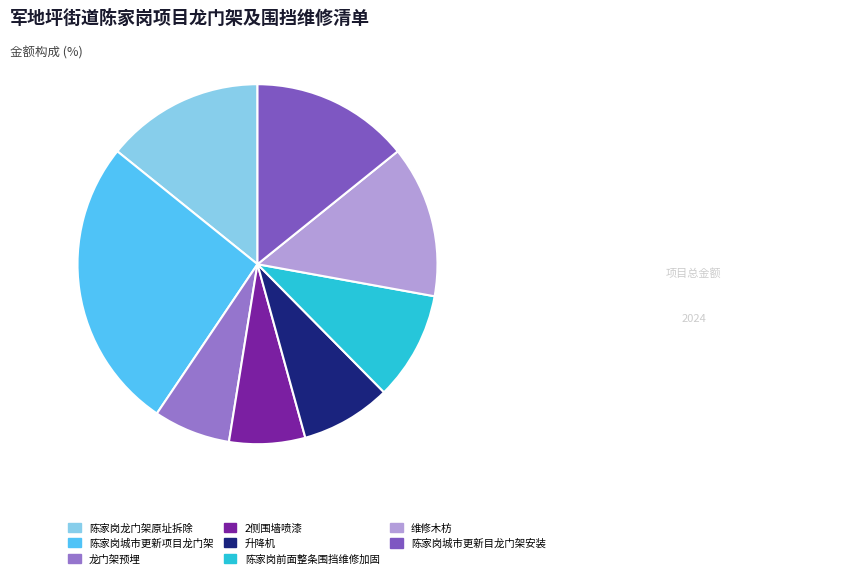

Approximately how many times larger is the value at 龙门架预埋 compared to 陈家岗城市更新项目龙门架?

0.3